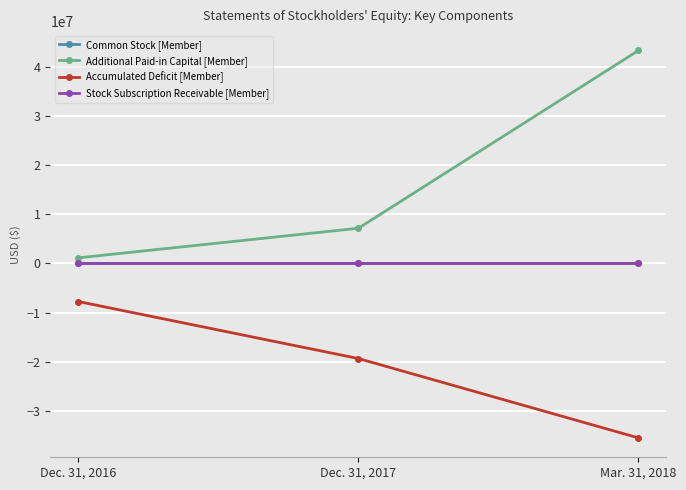

At which category does the chart reach its minimum across all series?

Mar. 31, 2018